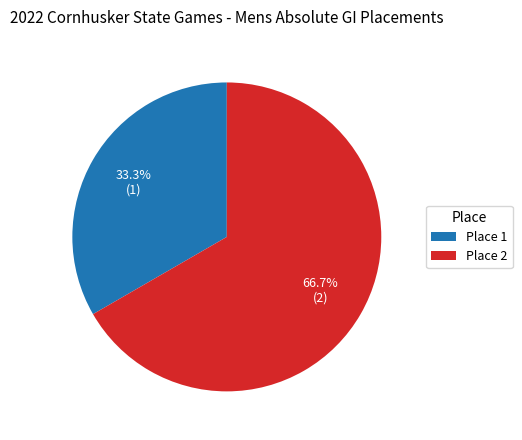

Count the number of slices in the pie.

2